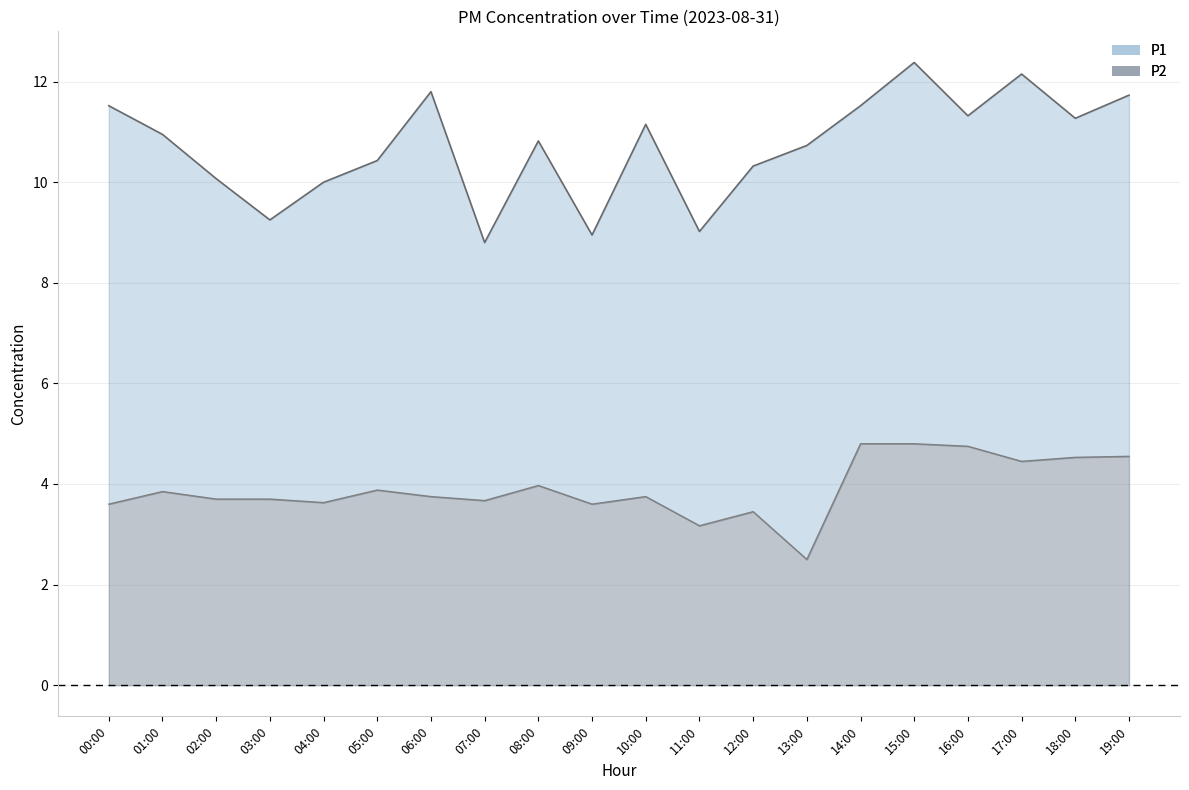

What is the total value across all series at 16:00?

11.3